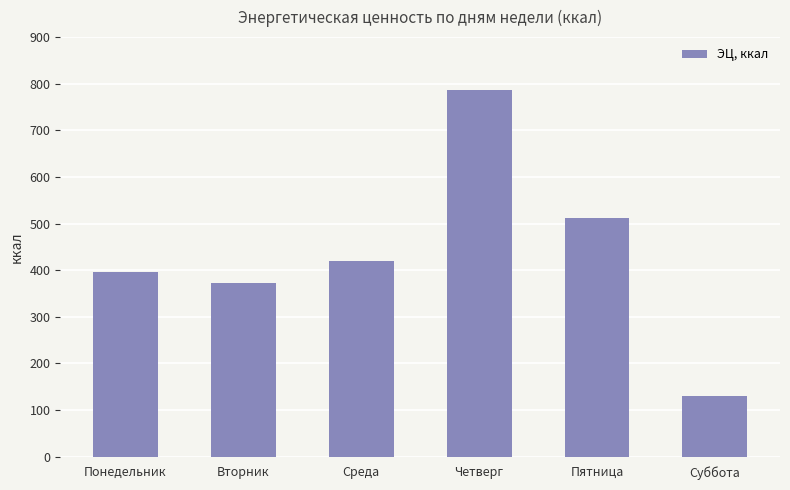

Is it true that the value at Вторник is 373.0?

True